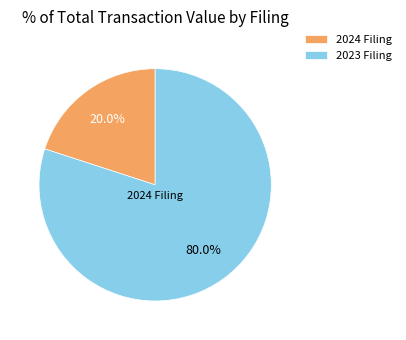

Does any single category account for the majority?

Yes